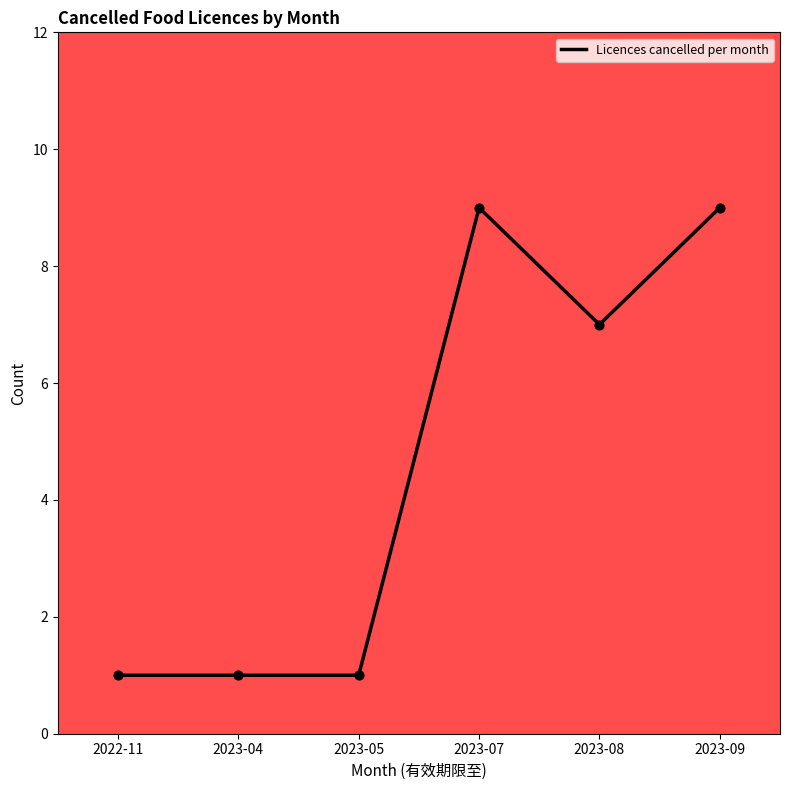

What is the ratio of the value at 2023-04 to the value at 2023-07?

0.1